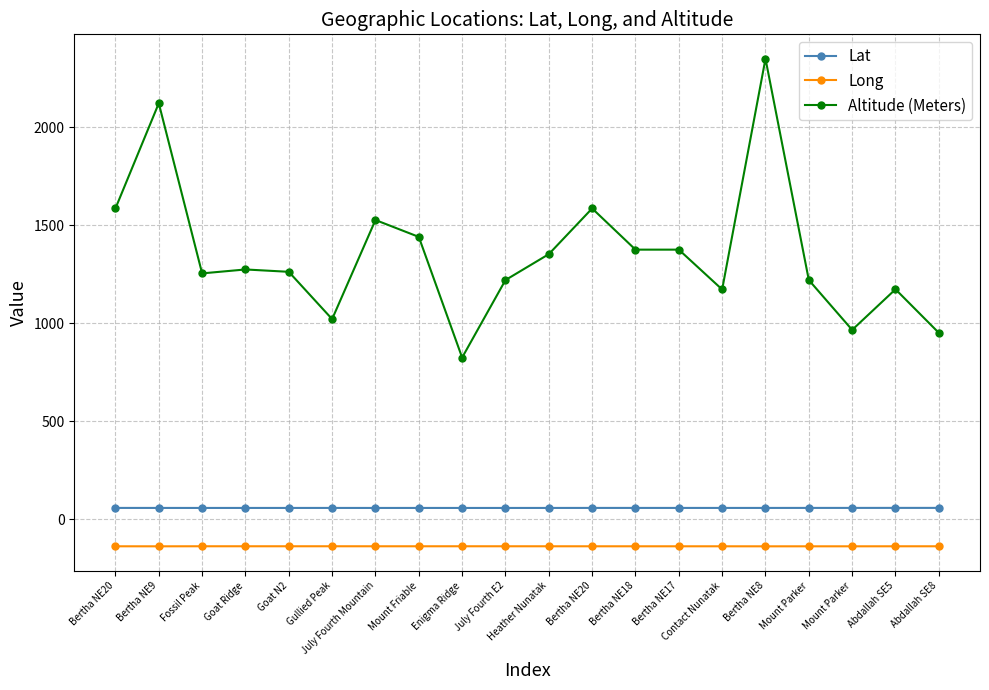

True or false: Long has more than 0 points higher than both neighbors.

True